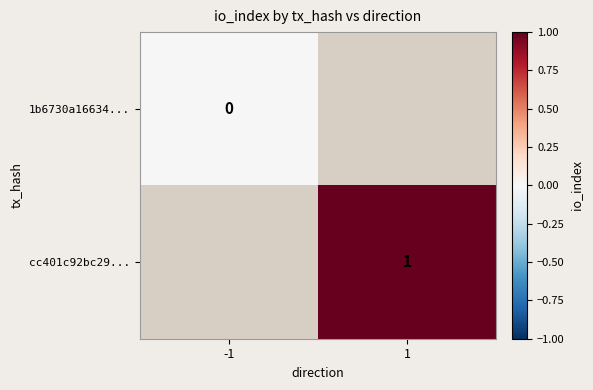

How many distinct data groups are displayed?

2